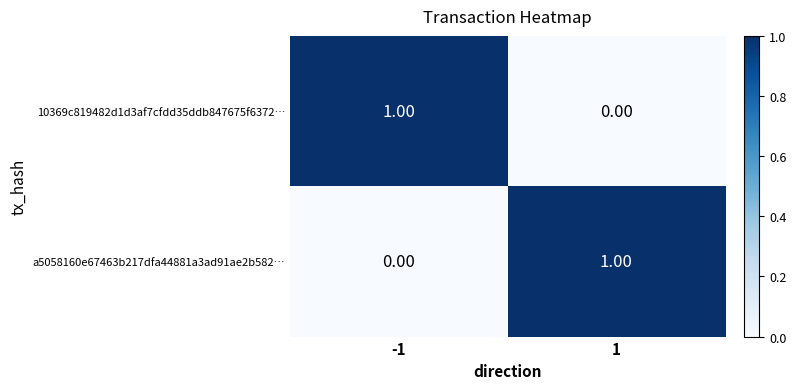

Rank the categories by 10369c819482d1d3af7cfdd35ddb847675f6372… value from highest to lowest.

-1, 1